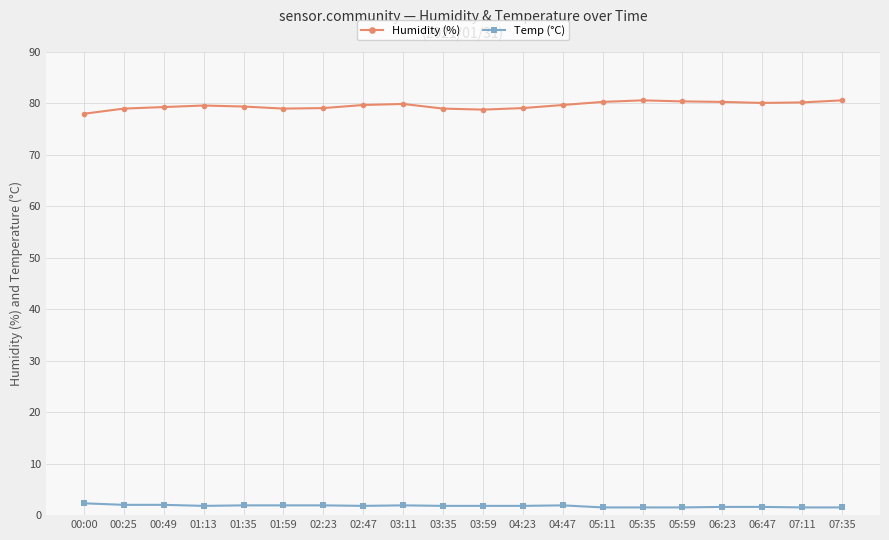

List the series in order of their peak value, highest first.

Humidity (%), Temp (°C)